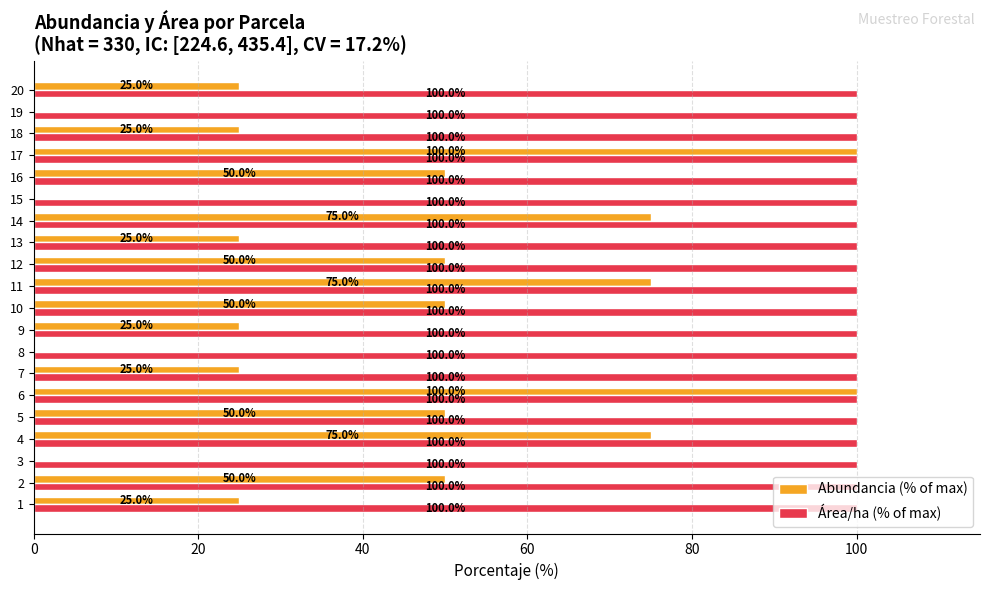

What is the sum of all Abundancia (% of max) values?

825